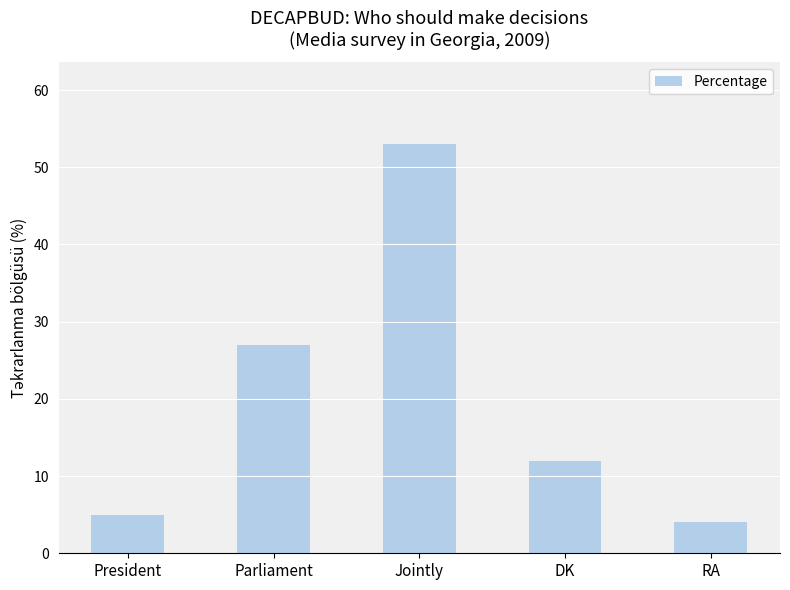

At which category does the chart reach its peak across all series?

Jointly